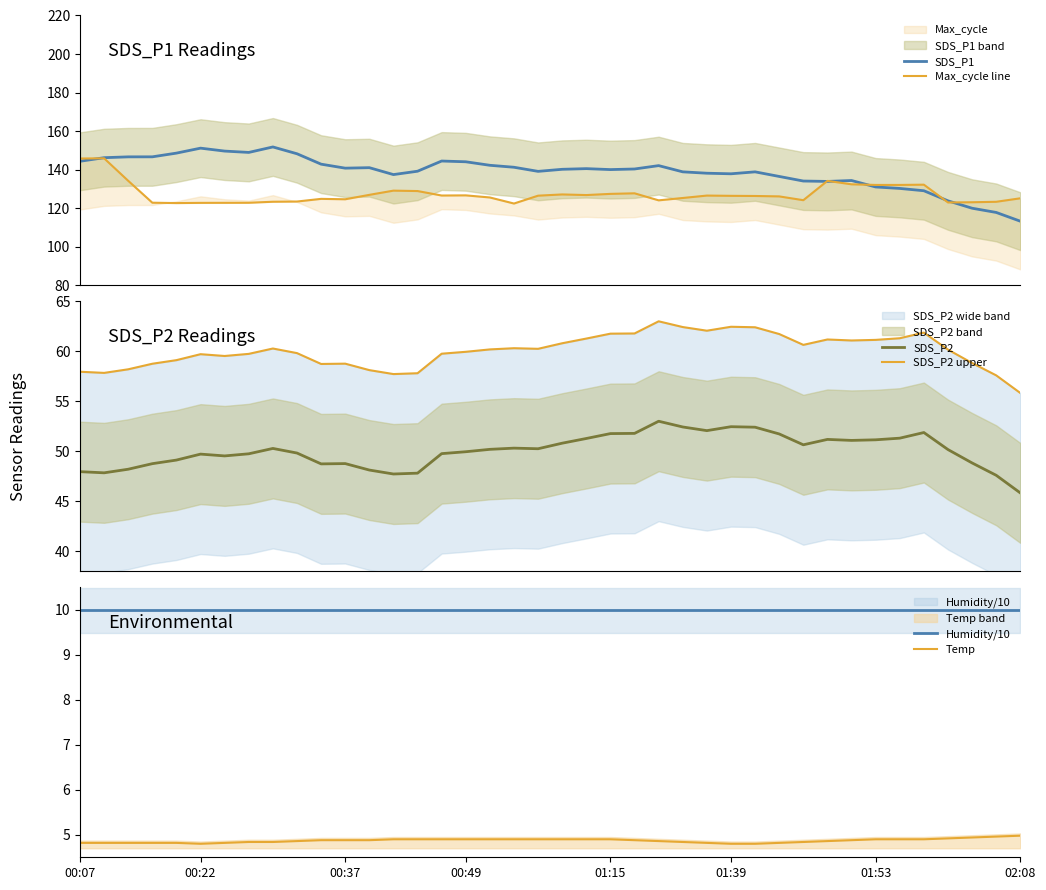

What is the average value of the Max_cycle line series?

127.4